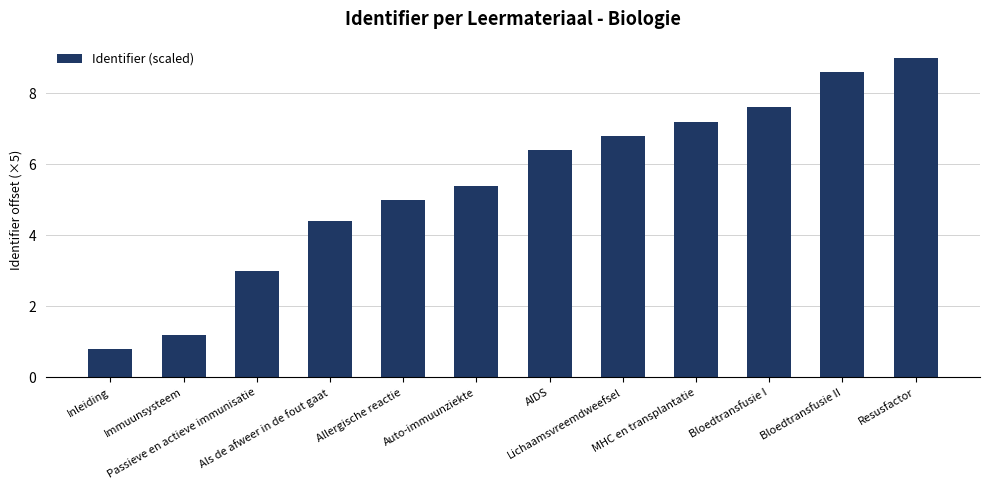

Reading right to left, what are all the values shown in this chart?

Resusfactor=9.0	Bloedtransfusie II=8.6	Bloedtransfusie I=7.6	MHC en transplantatie=7.2	Lichaamsvreemdweefsel=6.8	AIDS=6.4	Auto-immuunziekte=5.4	Allergische reactie=5.0	Als de afweer in de fout gaat=4.4	Passieve en actieve immunisatie=3.0	Immuunsysteem=1.2	Inleiding=0.8